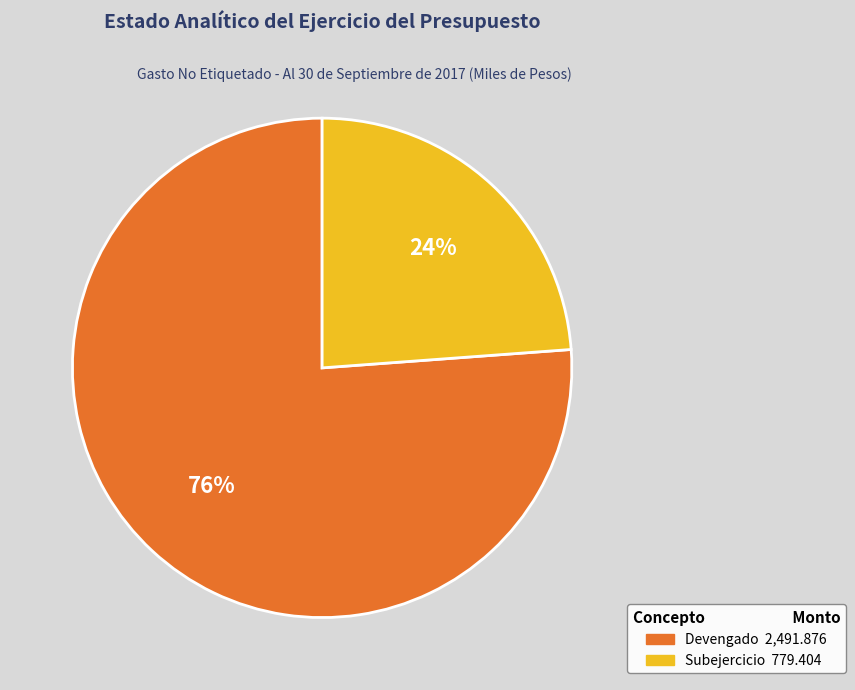

Does any single category account for the majority?

Yes